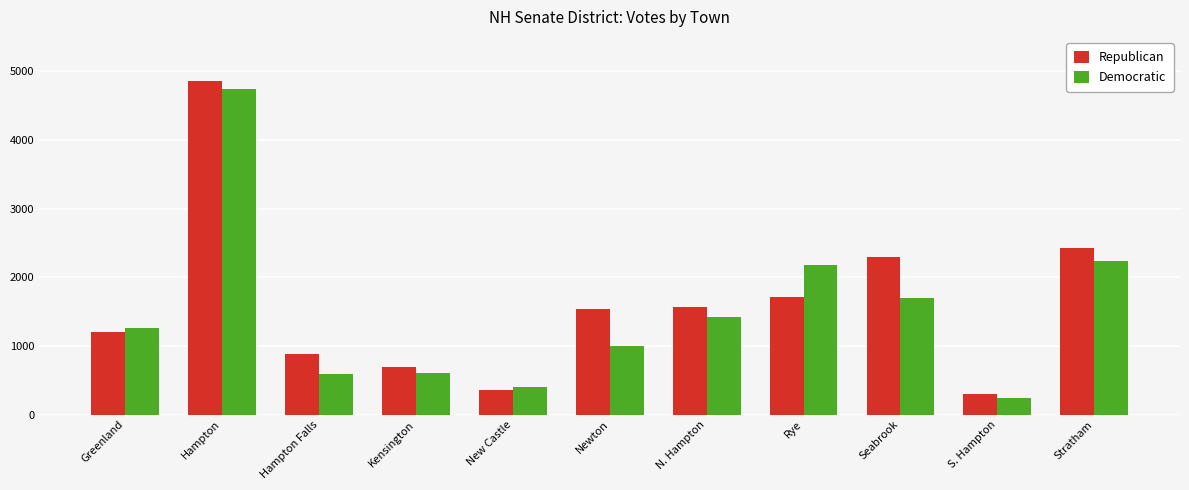

The value of Democratic at Stratham is 916. True or false?

False